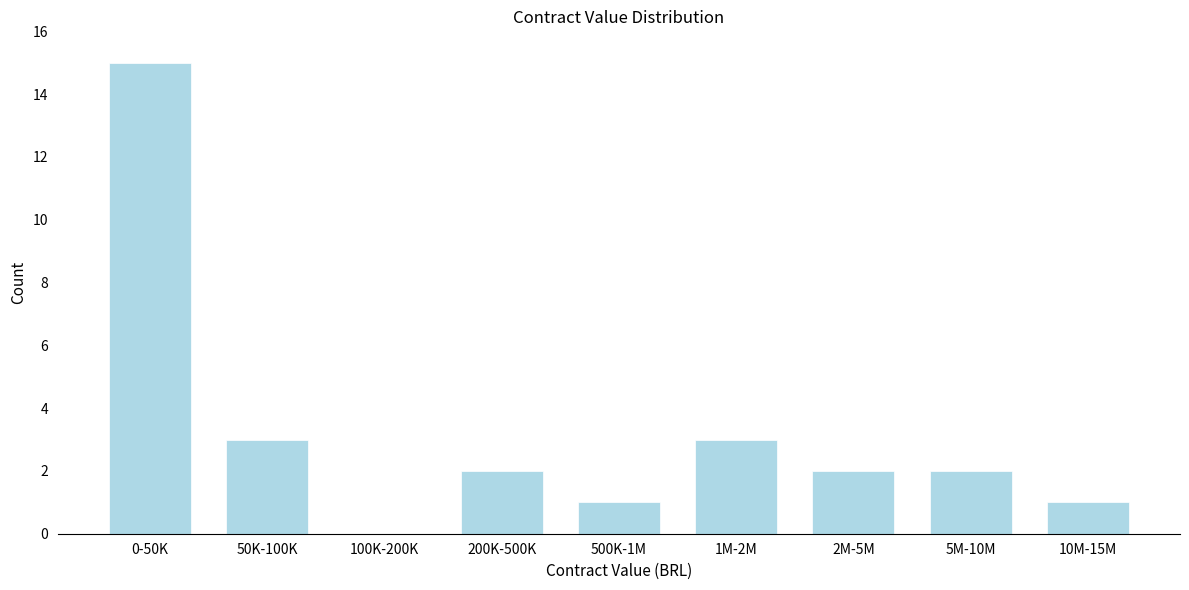

Reading left to right, transcribe all the data shown in this chart.

0-50K=15	50K-100K=3	100K-200K=0	200K-500K=2	500K-1M=1	1M-2M=3	2M-5M=2	5M-10M=2	10M-15M=1